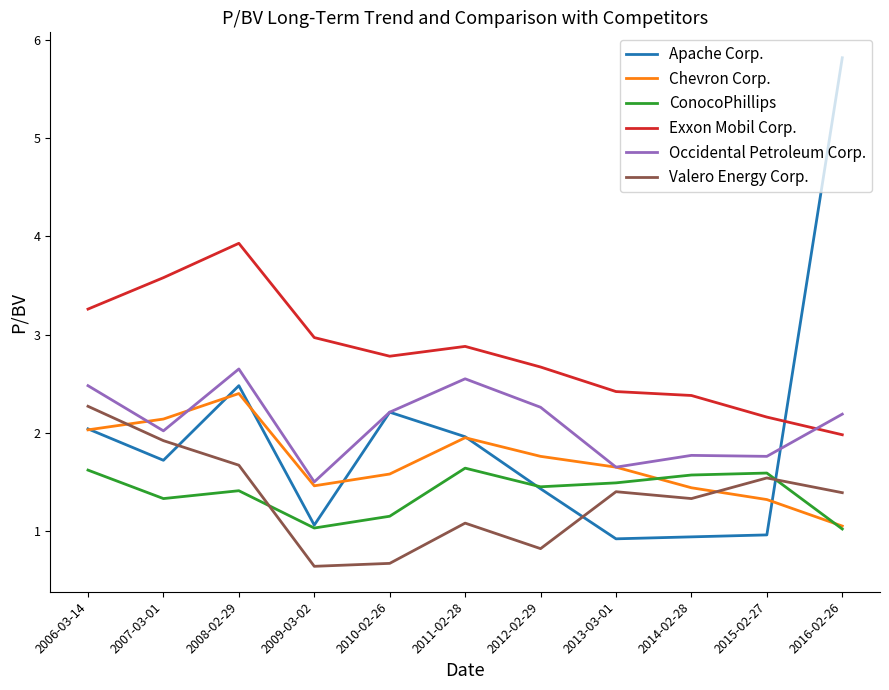

Between which two adjacent categories do ConocoPhillips and Valero Energy Corp. first intersect?

2008-02-29 and 2009-03-02